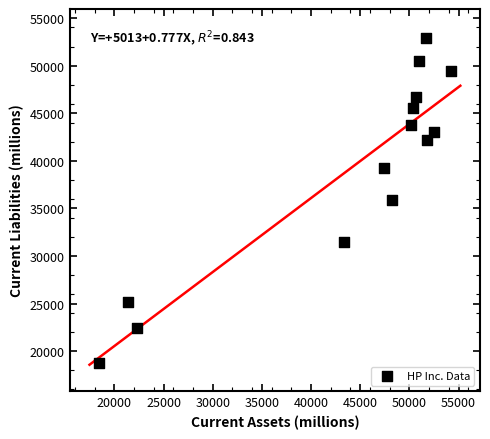

What is the range of Y values (max minus min)?

34131